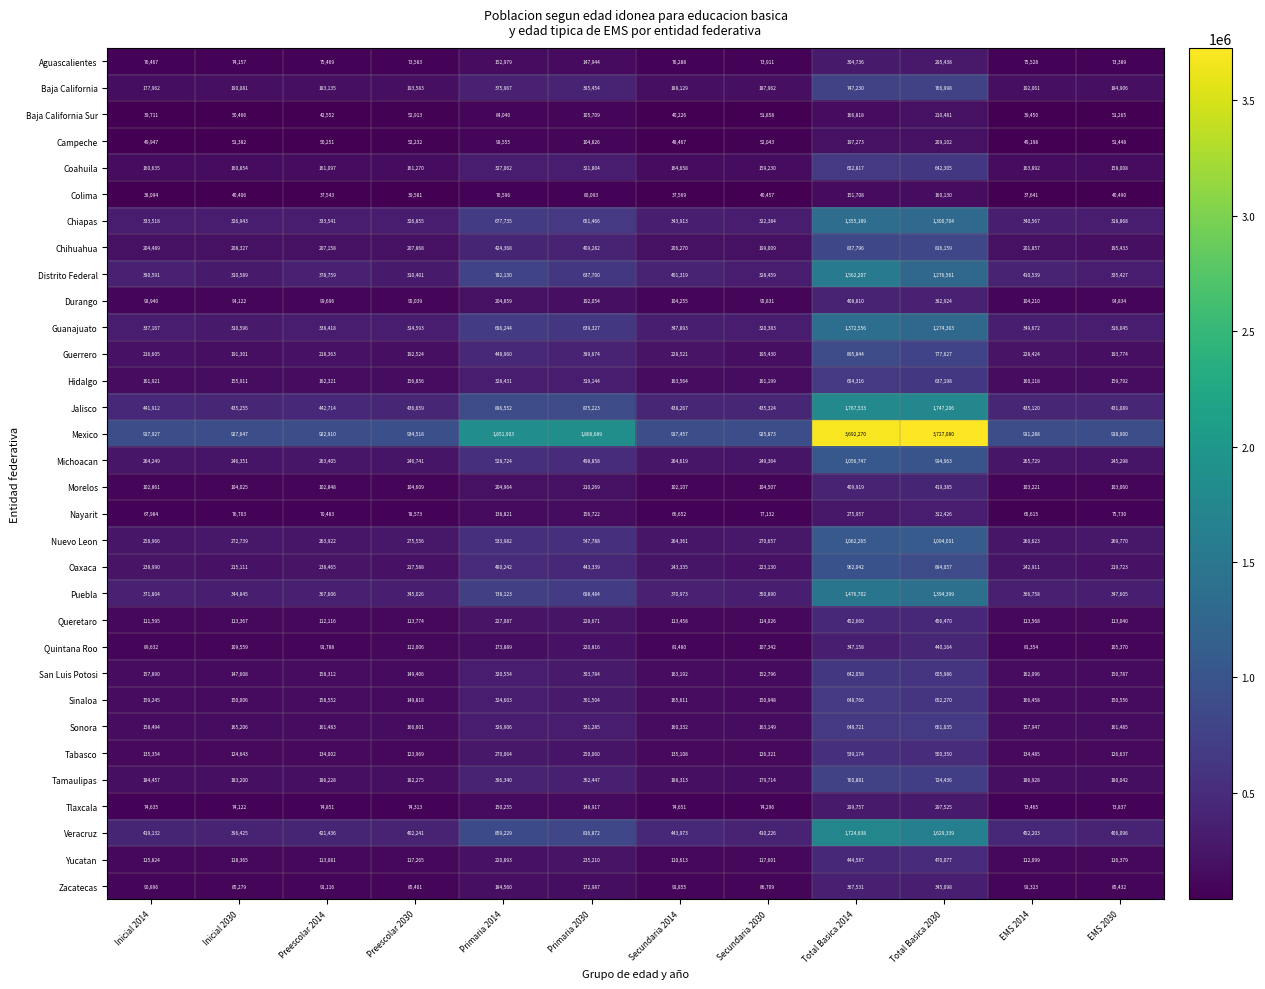

How many distinct data groups are displayed?

32